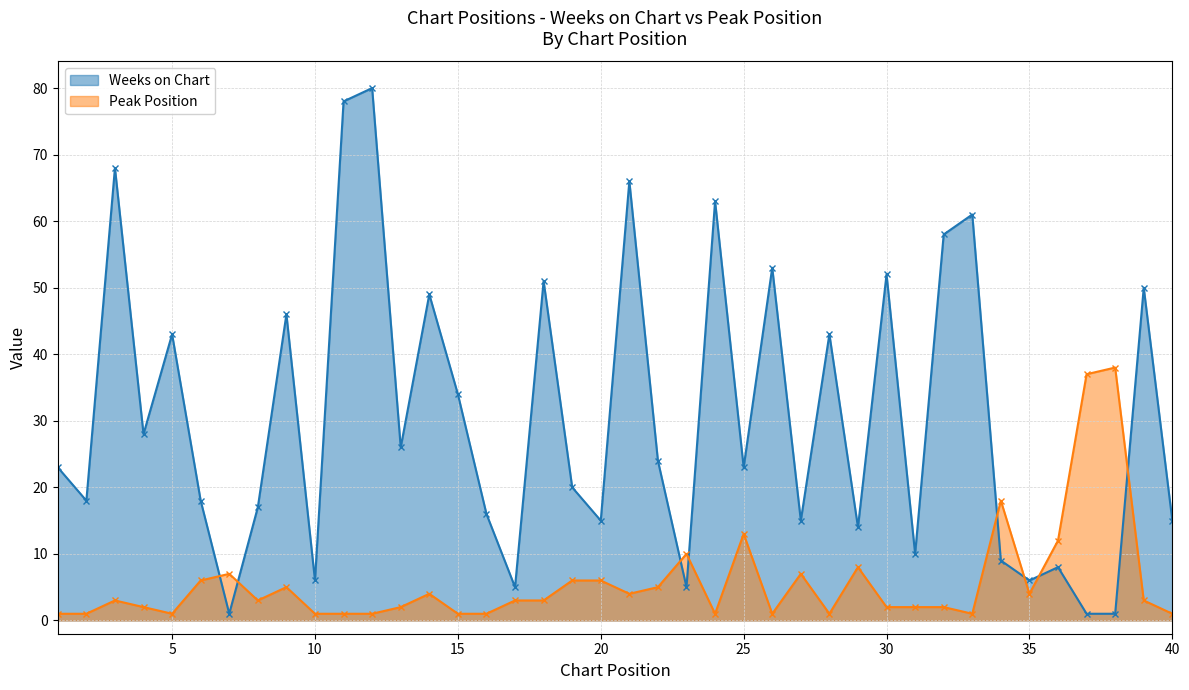

At which label does Peak Position first exceed 3?

6